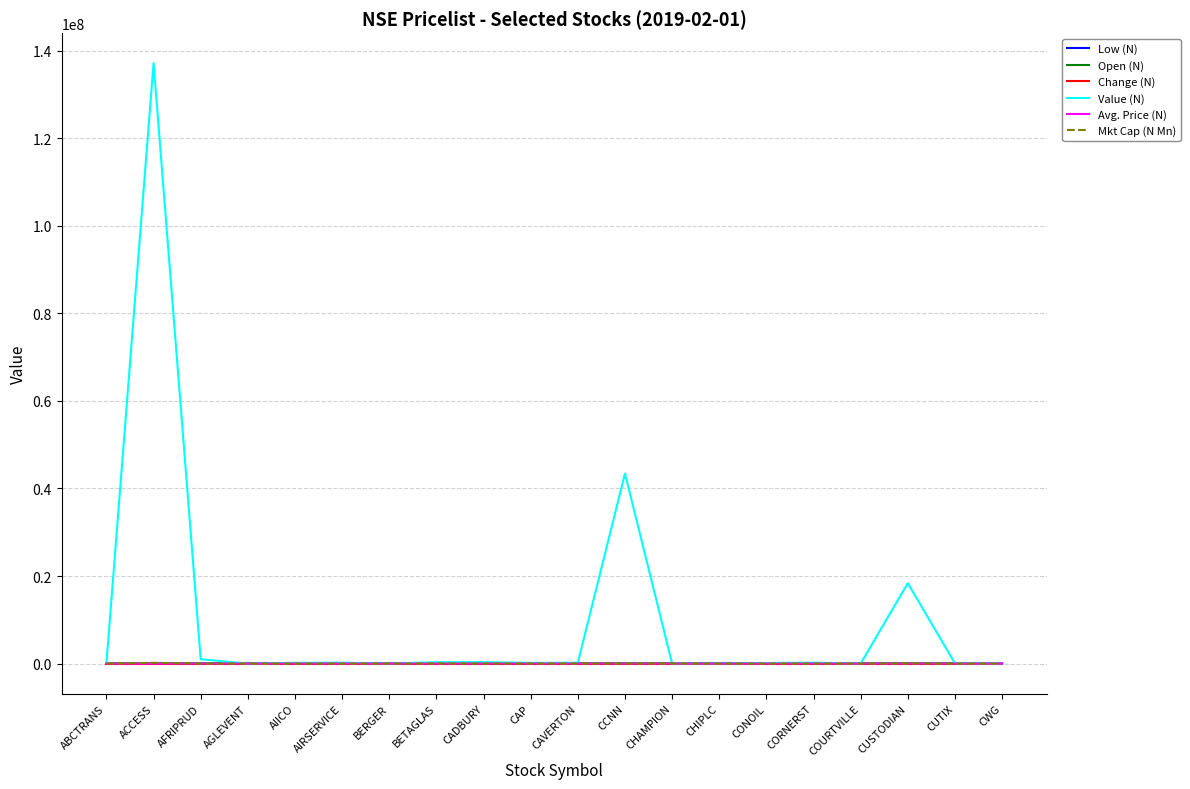

Does the chart display data point markers on the line(s)?

No